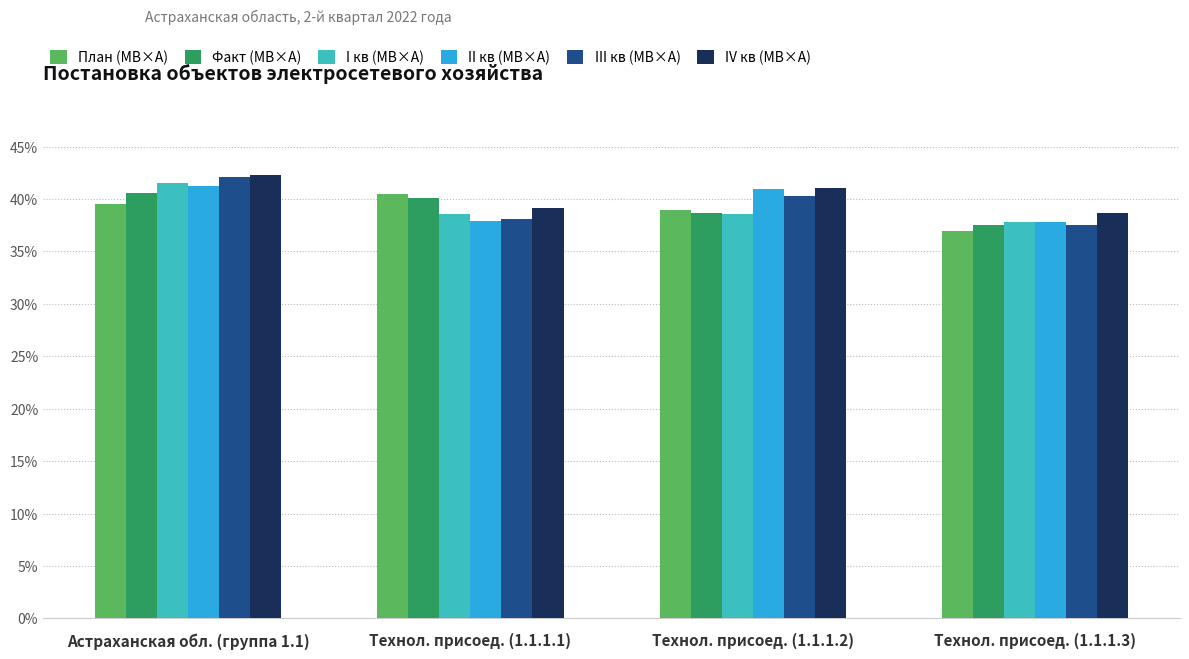

Which series changed the most between Астраханская обл. (группа 1.1) and Технол. присоед. (1.1.1.2)?

I кв (МВ×А)